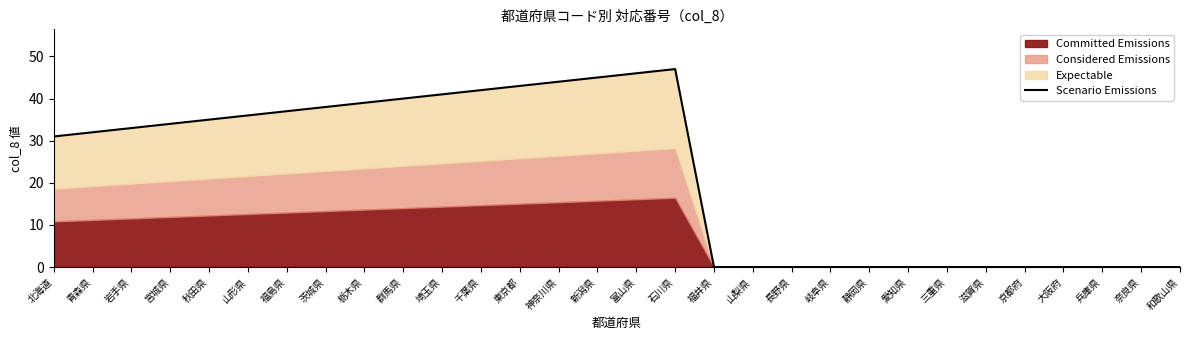

Rank the categories by value from highest to lowest.

石川県, 富山県, 新潟県, 神奈川県, 東京都, 千葉県, 埼玉県, 群馬県, 栃木県, 茨城県, 福島県, 山形県, 秋田県, 宮城県, 岩手県, 青森県, 北海道, 福井県, 山梨県, 長野県, 岐阜県, 静岡県, 愛知県, 三重県, 滋賀県, 京都府, 大阪府, 兵庫県, 奈良県, 和歌山県